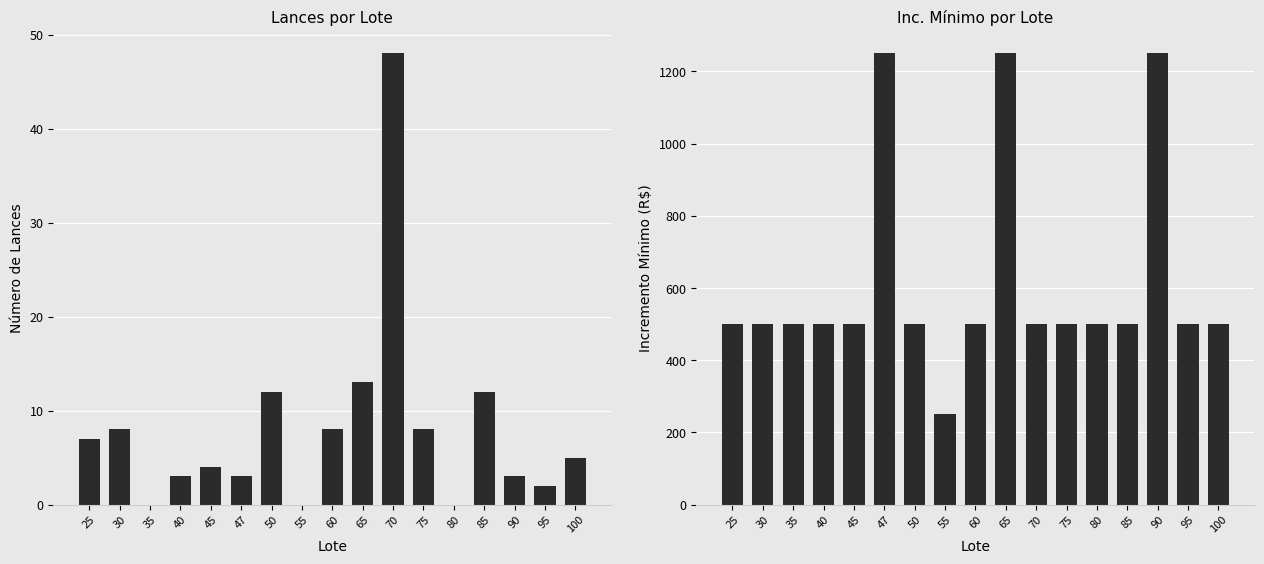

Which series changed the most between 80 and 100?

Lances